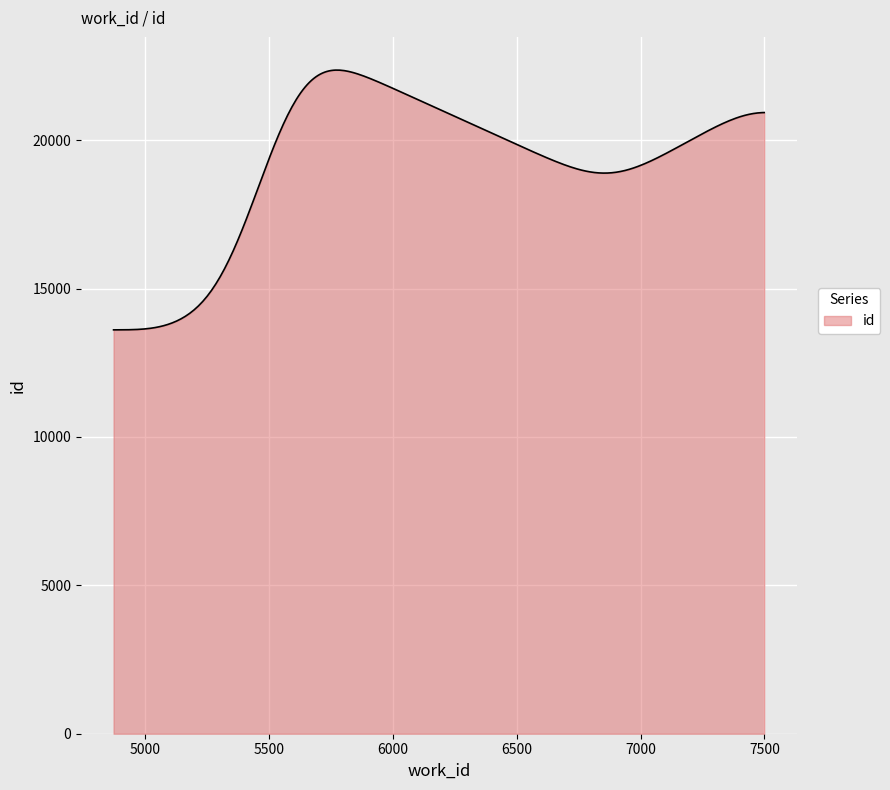

What is the maximum value shown in the chart?

22365.0